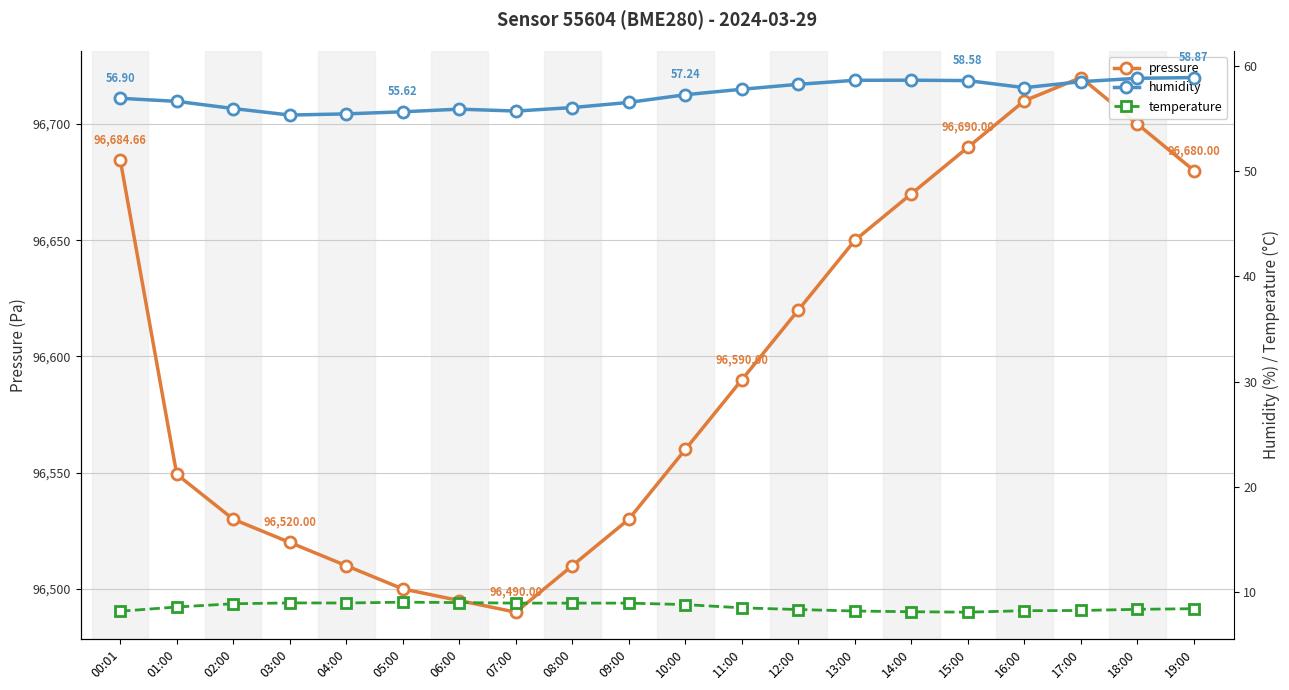

True or false: temperature and pressure intersect in this chart.

False